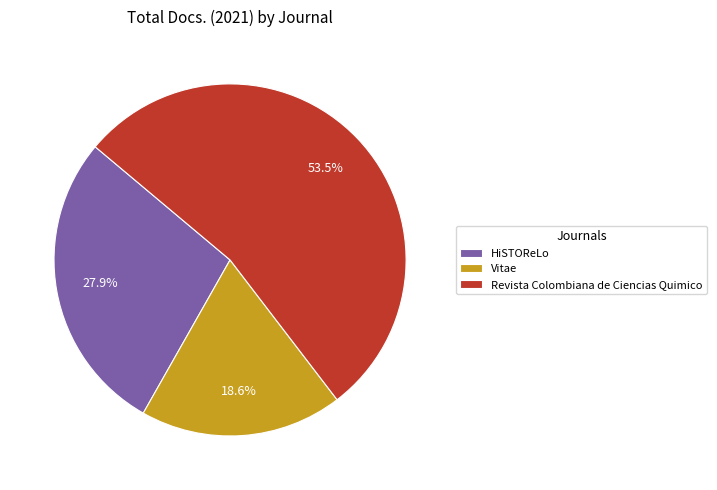

Rank the categories by value from highest to lowest.

Revista Colombiana de Ciencias Quimico, HiSTOReLo, Vitae